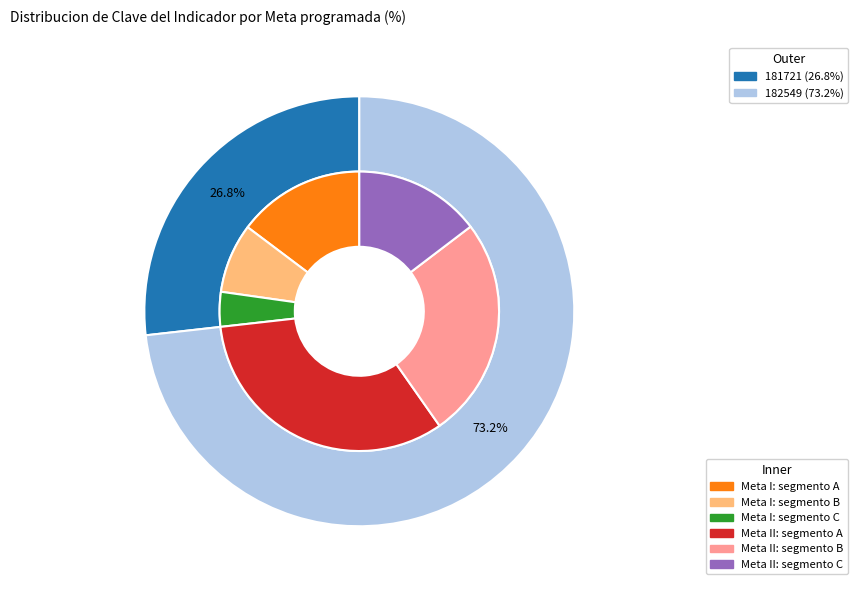

Count the number of slices in the pie.

2